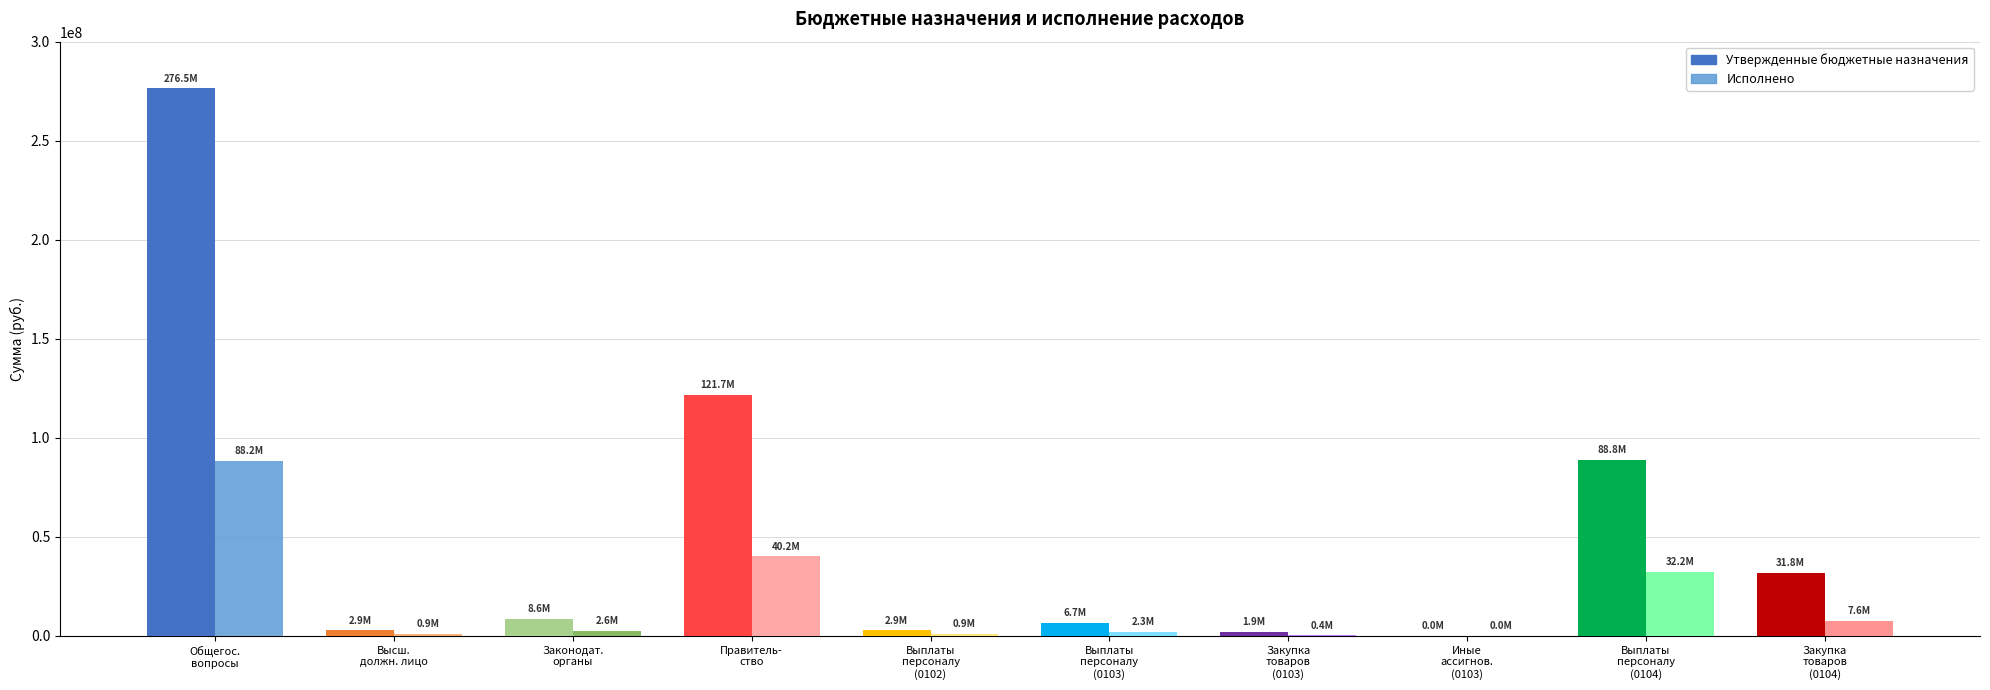

List the series in order of their peak value, highest first.

Утвержденные бюджетные назначения, Исполнено